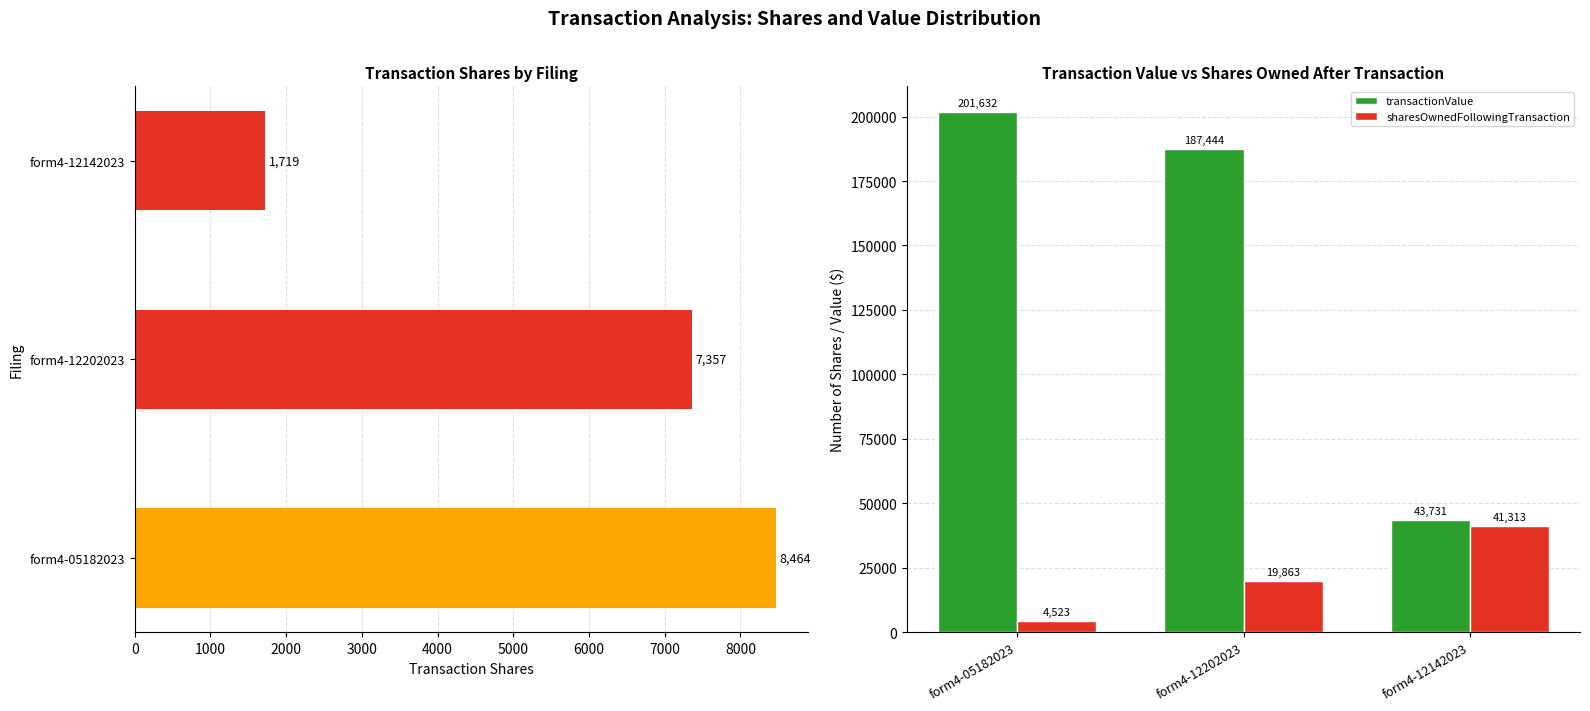

What is the value of the sharesOwnedFollowingTransaction bar at the 2nd from the left?

19863